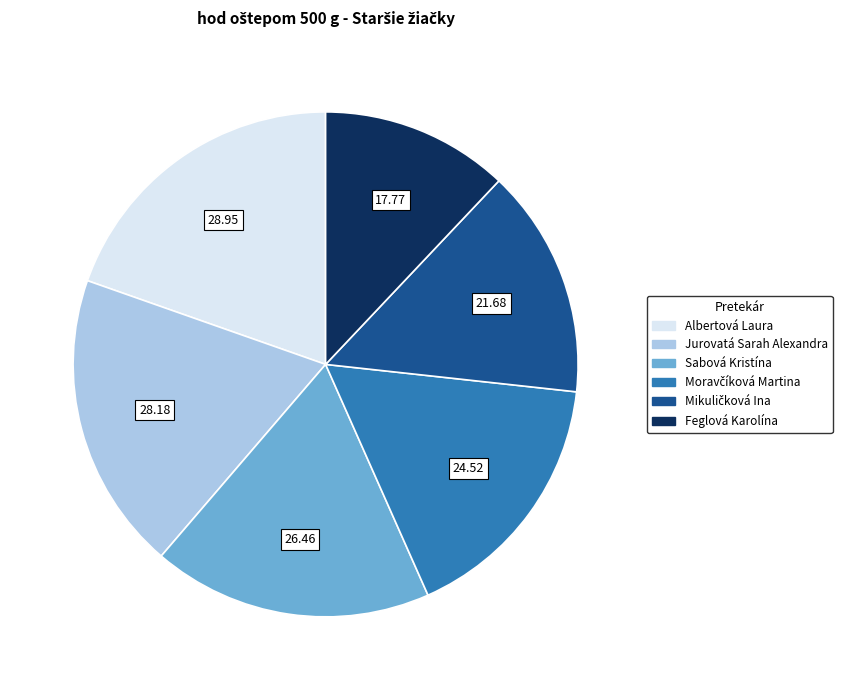

Do Jurovatá Sarah Alexandra and Feglová Karolína together represent more than half of the pie?

No